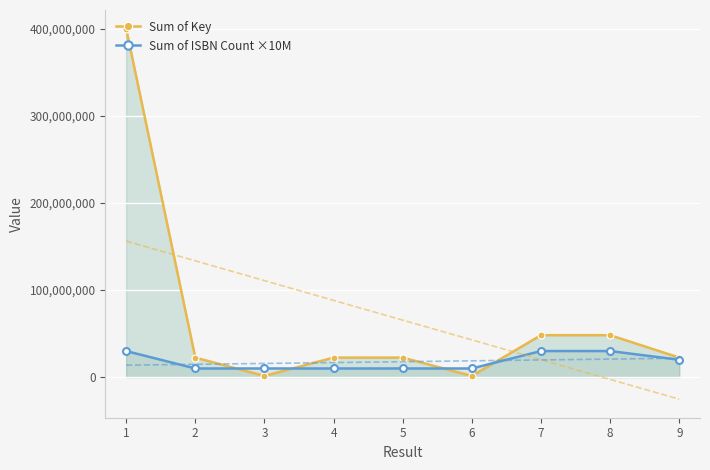

What is the sum of all Sum of Key values?

589537482